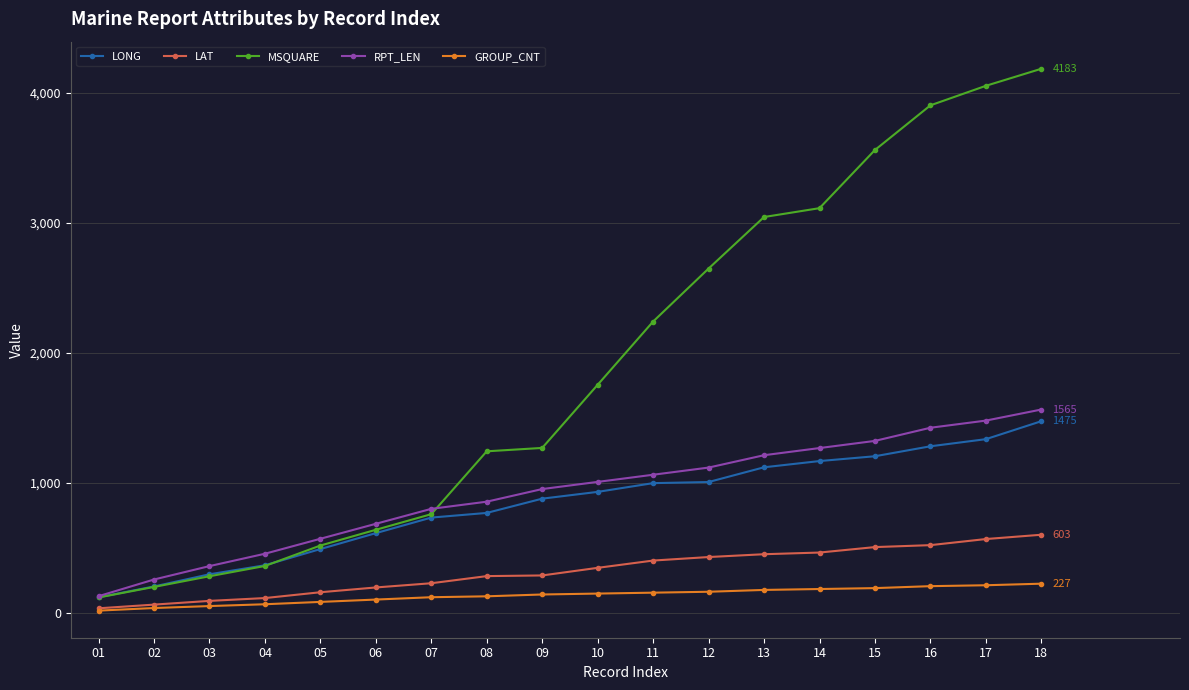

True or false: MSQUARE and LAT intersect in this chart.

False